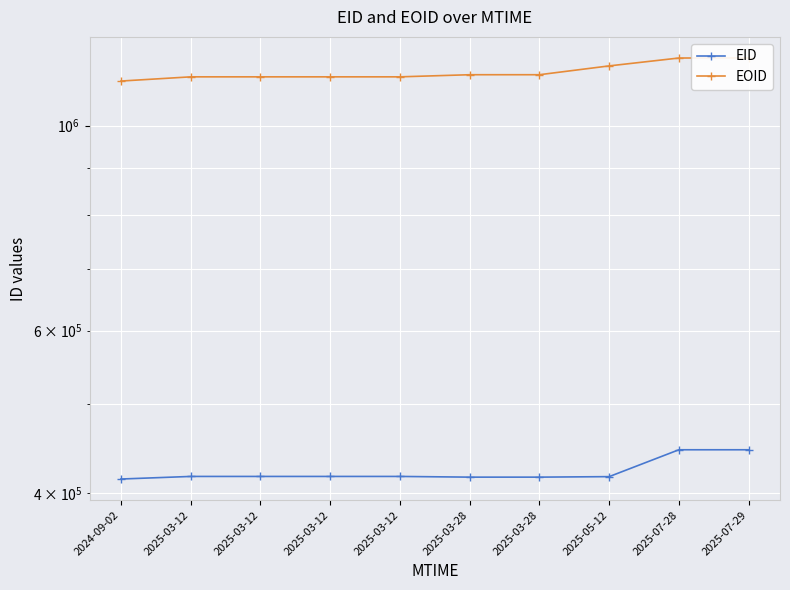

What is the average value of the EID series?

422285